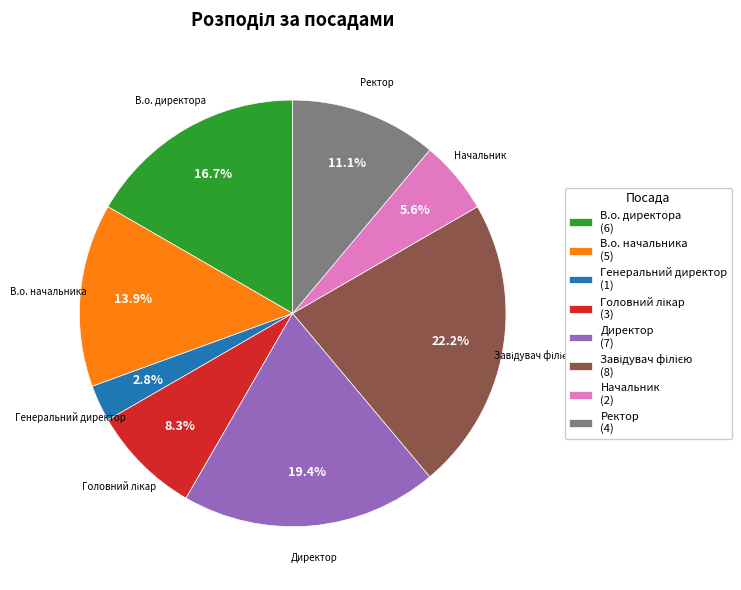

Do В.о. директора and В.о. начальника together represent more than half of the pie?

No